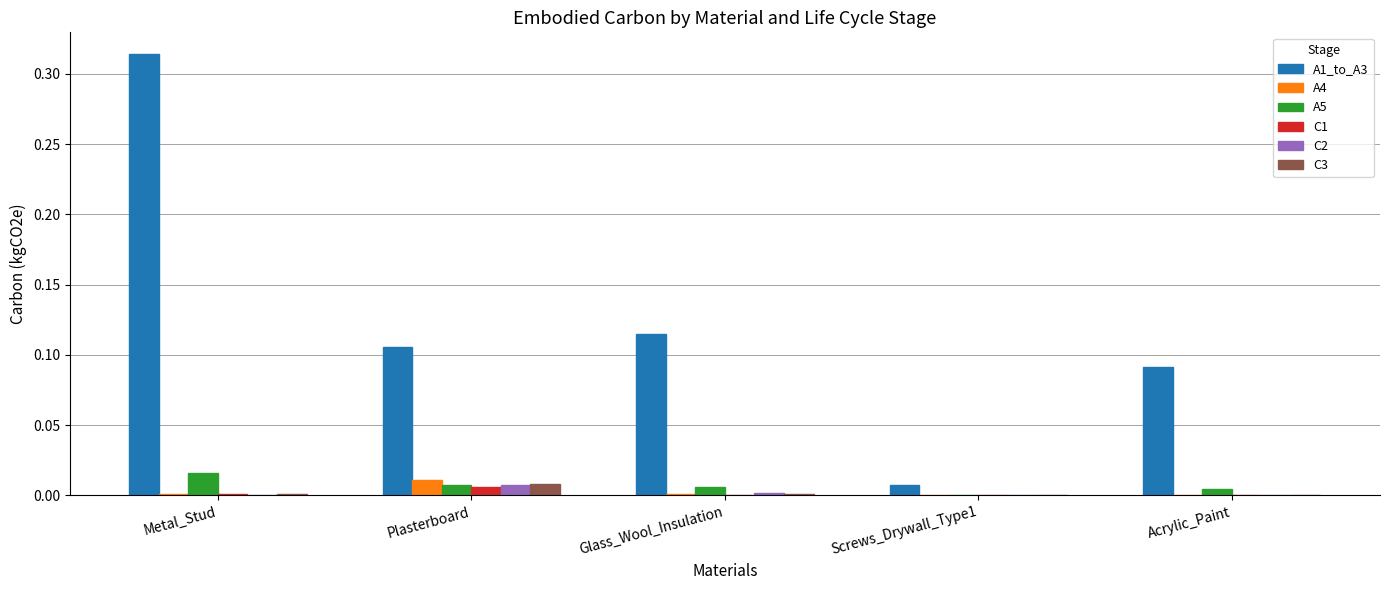

True or false: A5 has a value of 0.0 at Glass_Wool_Insulation.

True